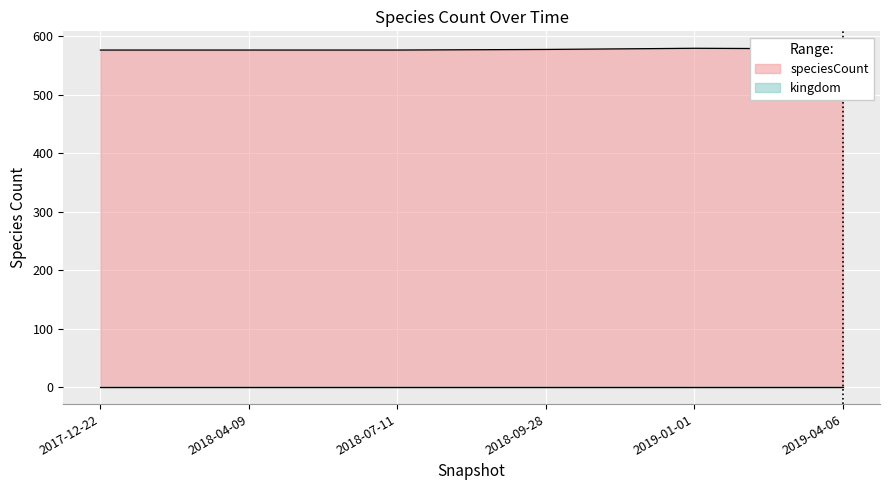

At which category is the sum across all series the highest?

2019-01-01